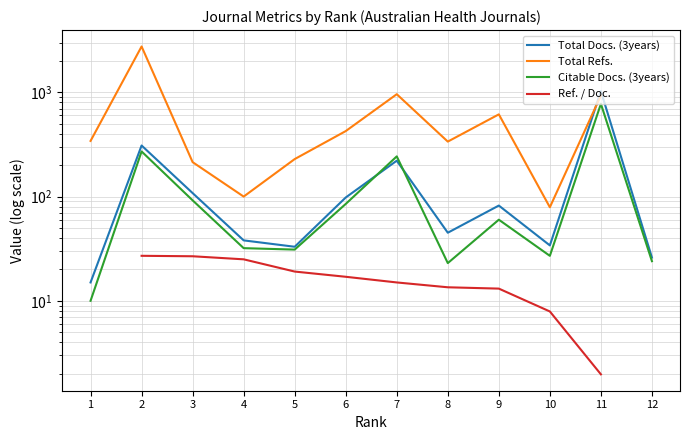

Which label corresponds to the largest value in the chart?

2